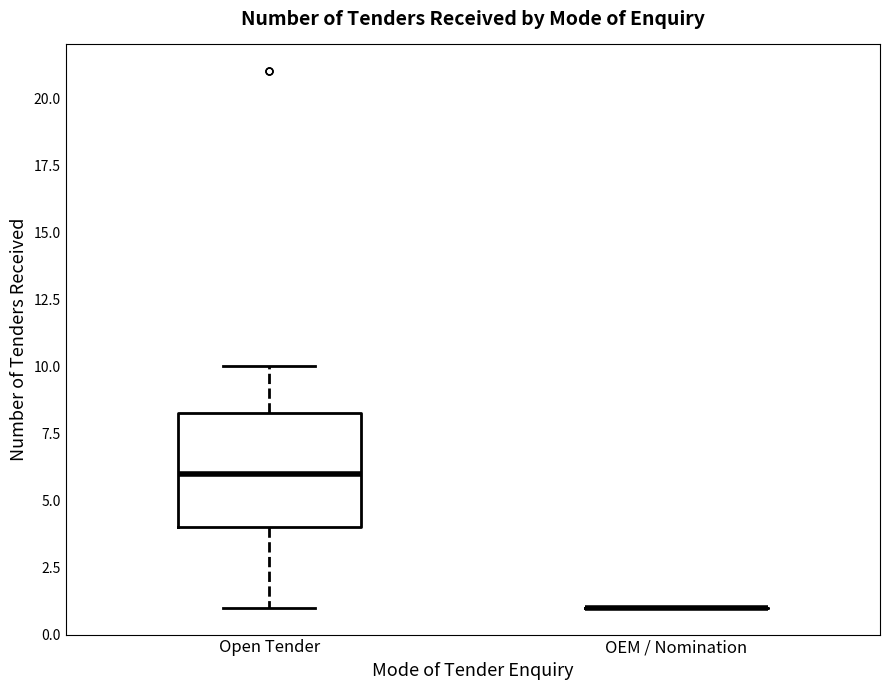

Which box is the tallest, from its lower edge to its upper edge?

Open Tender